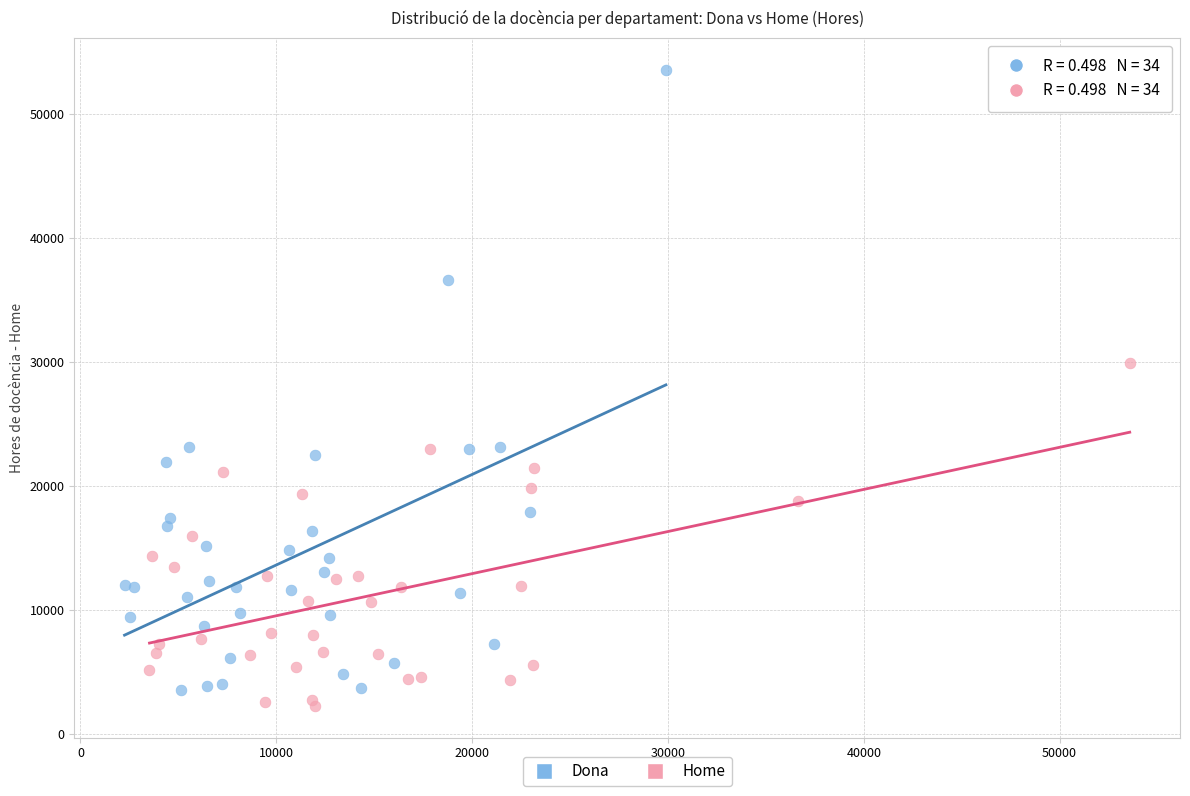

Which series has the largest Y range (max minus min)?

Dona